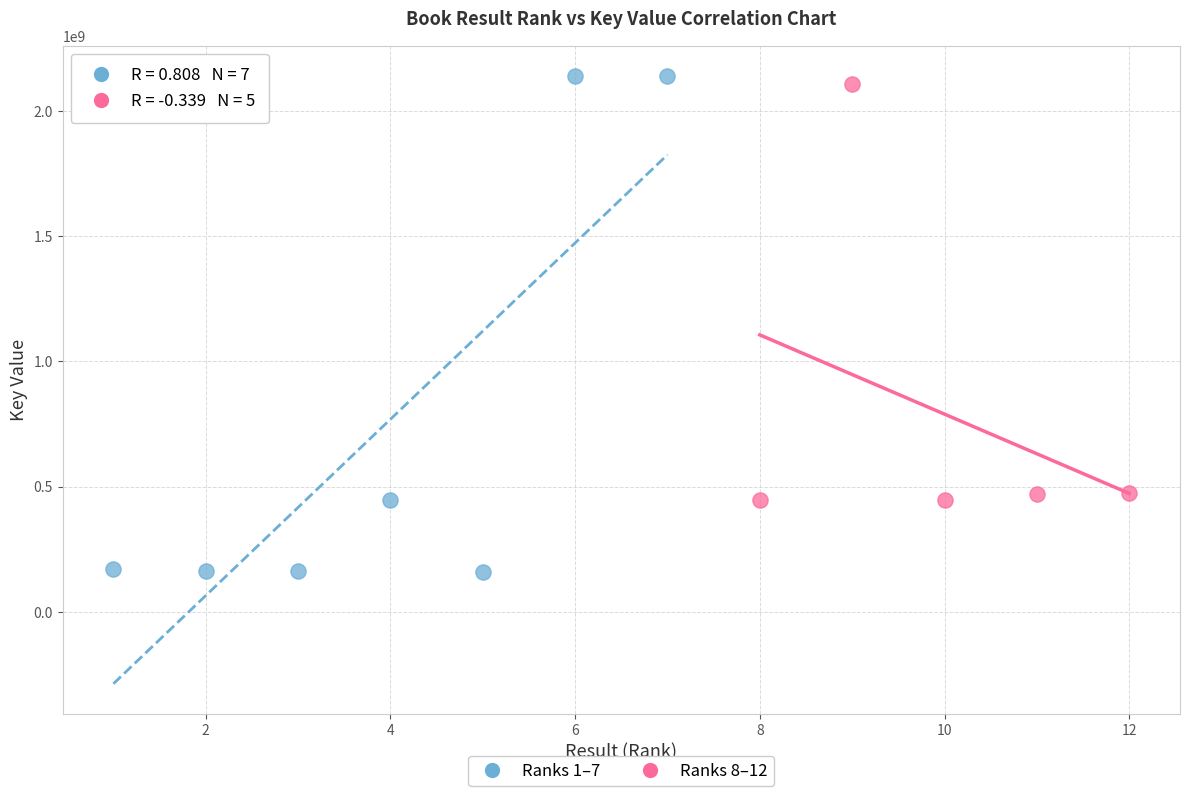

Which series contains the lowest Y value?

Ranks 1–7